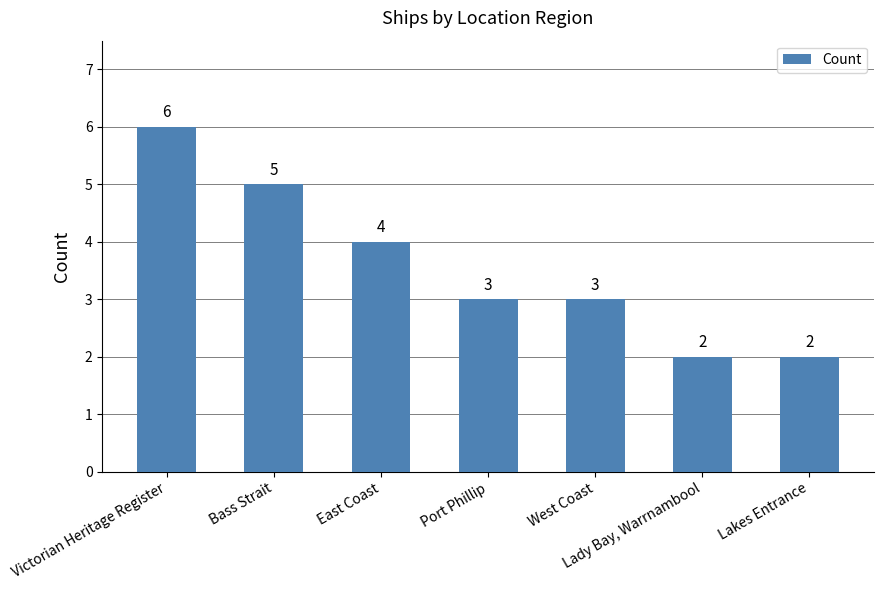

What is the label of the 6th bar from the left?

Lady Bay, Warrnambool